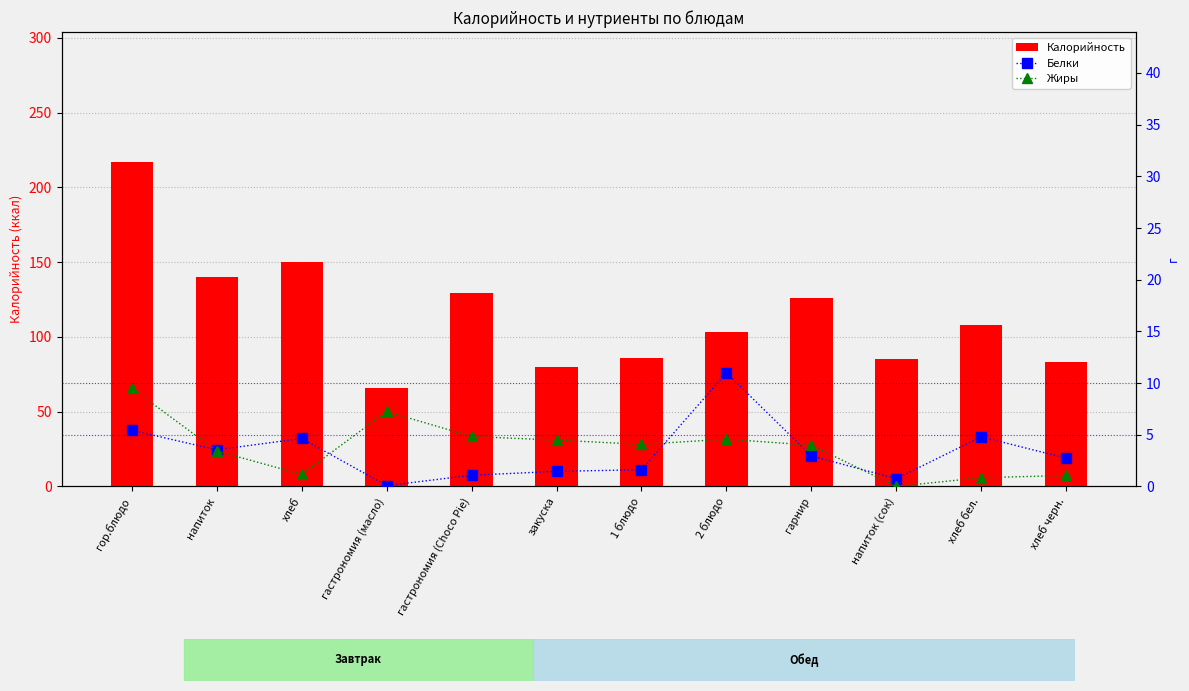

At which label does Жиры reach its minimum?

напиток (сок)